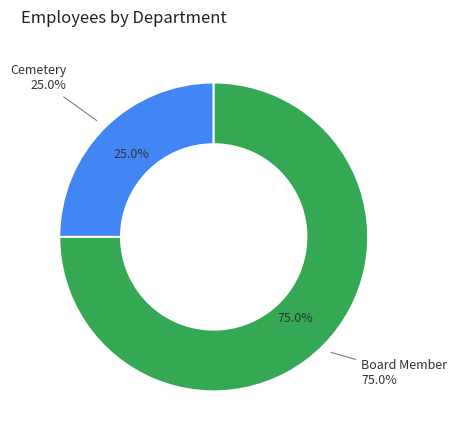

Which category has the biggest portion of the pie?

Board Member